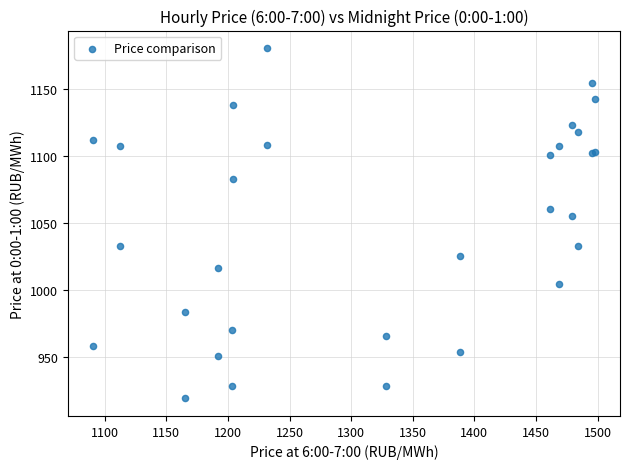

What Y value in the scatter plot is closest to 1049?

1055.0